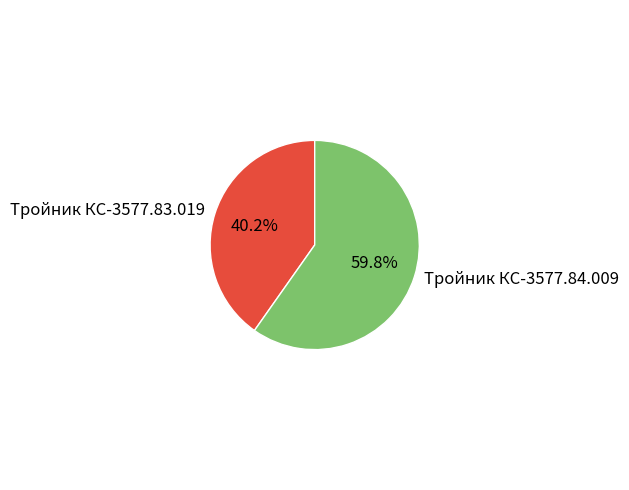

Between Тройник КС-3577.84.009 and Тройник КС-3577.83.019, which is larger?

Тройник КС-3577.84.009